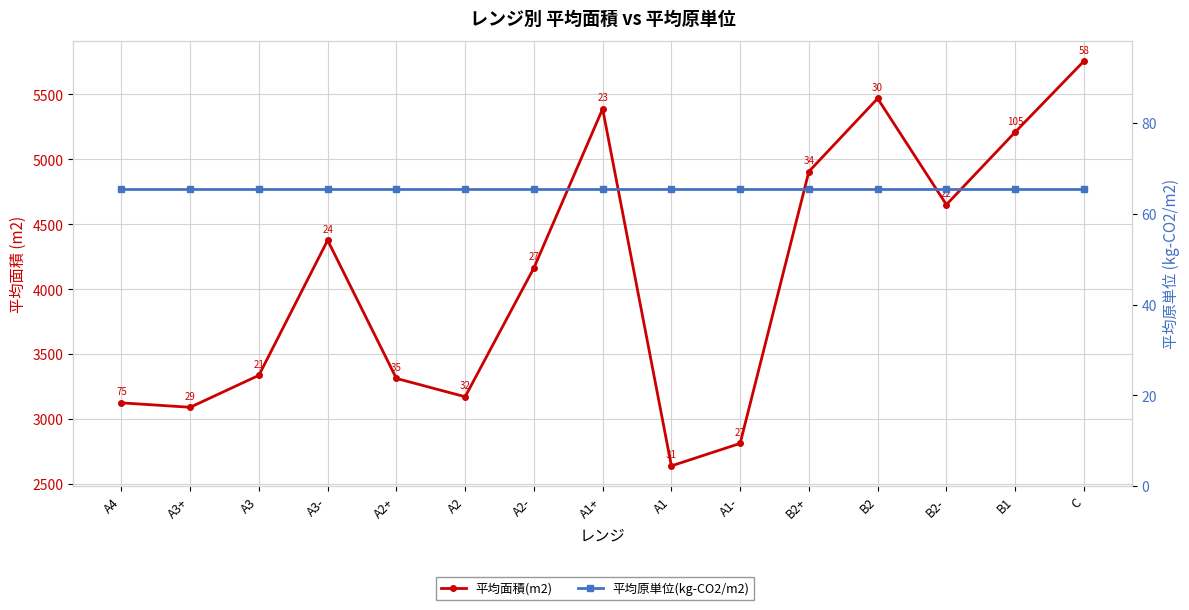

Is the value of 平均原単位(kg-CO2/m2) at A1- greater than the value of 平均面積(m2) at B2+?

No